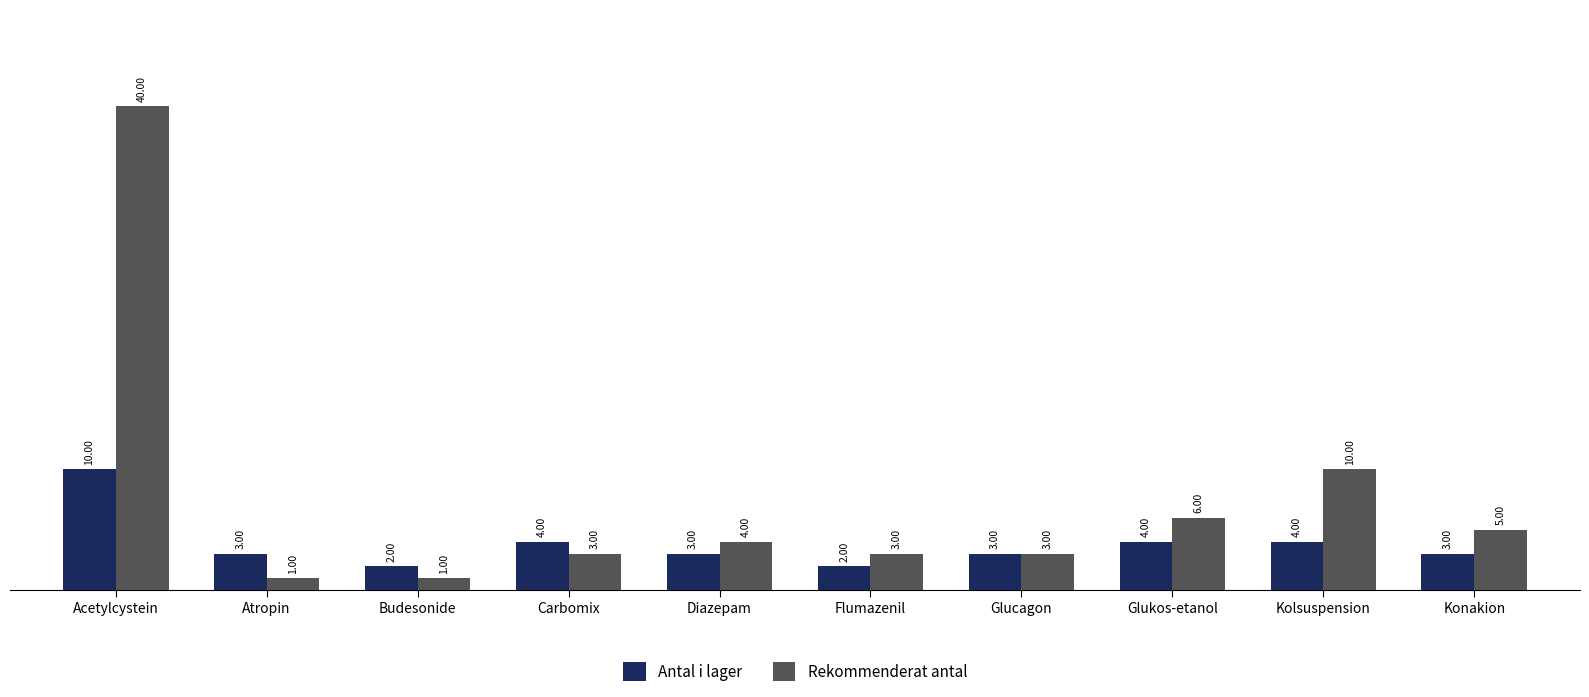

What are all the series names shown in the legend?

Antal i lager, Rekommenderat antal